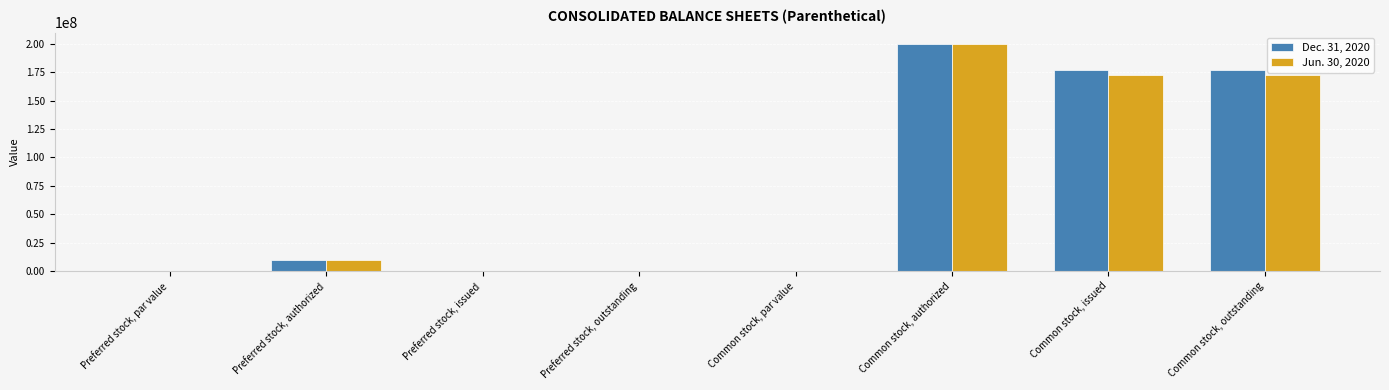

What is the sum of all Dec. 31, 2020 values?

563701814.0